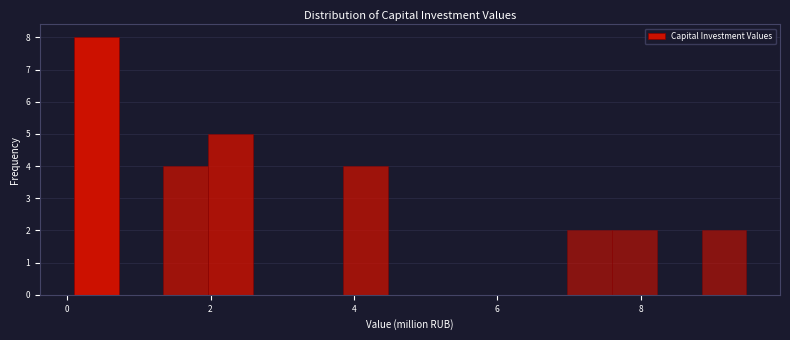

Around what value on the x-axis is the tallest bar? Give the approximate position of its centre, as read against the axis.

0.4